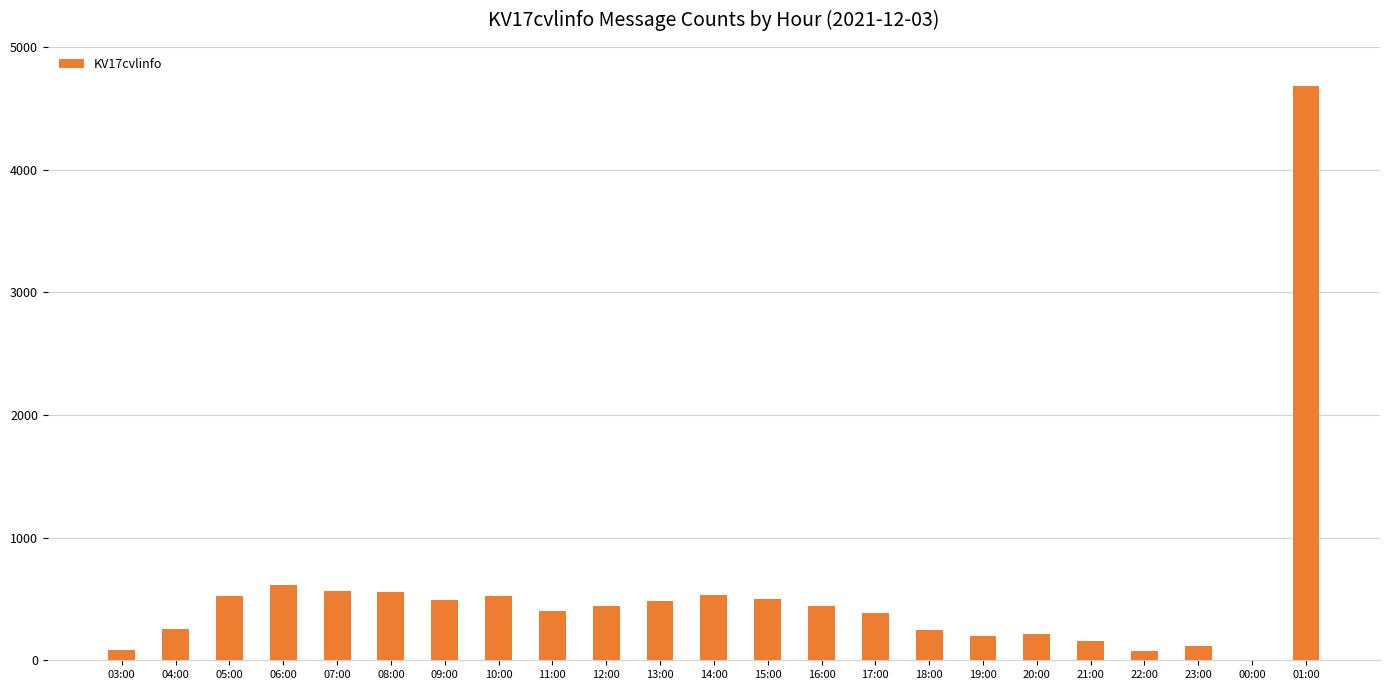

Approximately how many times larger is the value at 23:00 compared to 16:00?

0.3